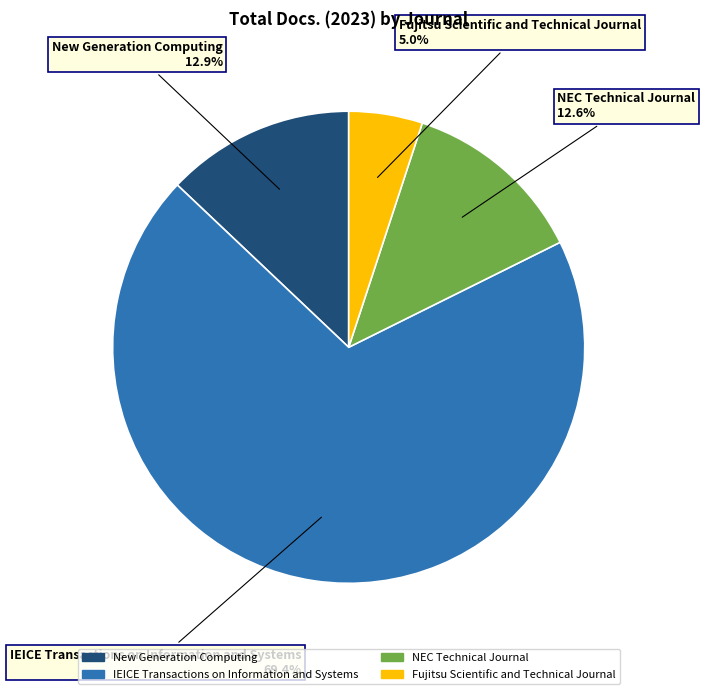

Approximately how many times larger is the value at NEC Technical Journal compared to Fujitsu Scientific and Technical Journal?

2.5